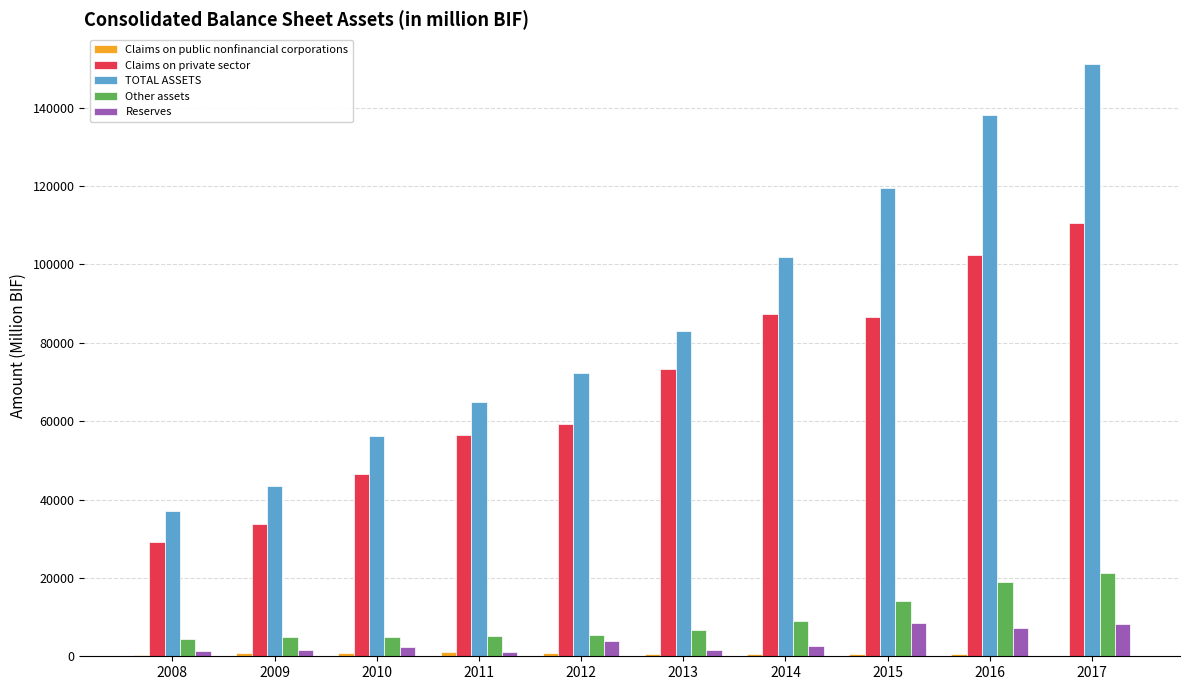

What is the highest value of the Other assets series?

21126.8